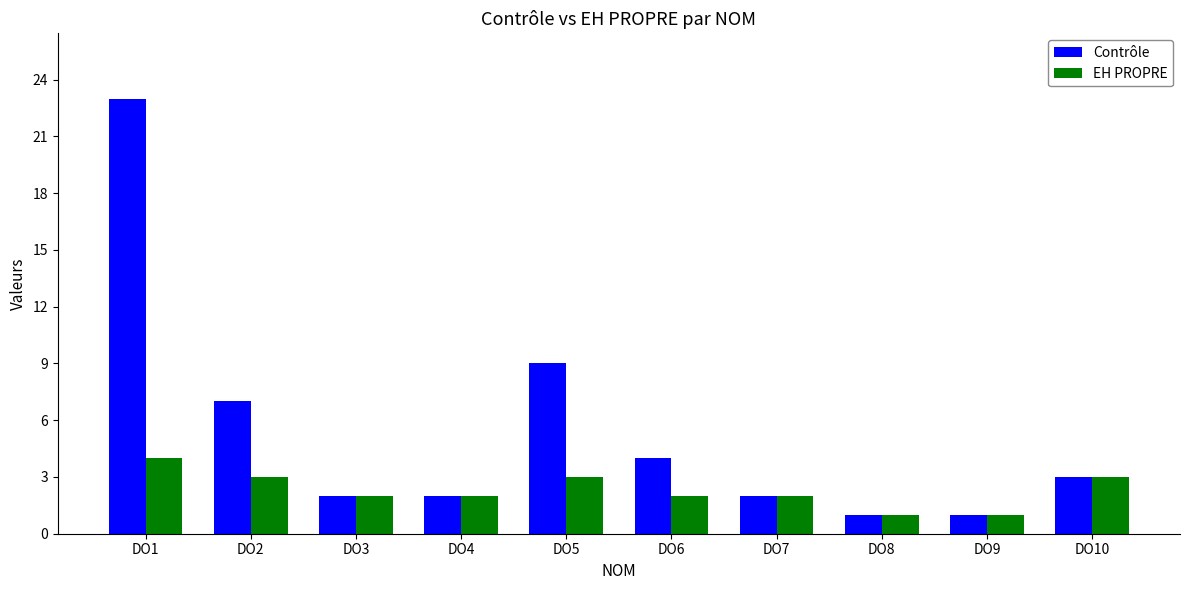

How many categories are shown in the chart?

10